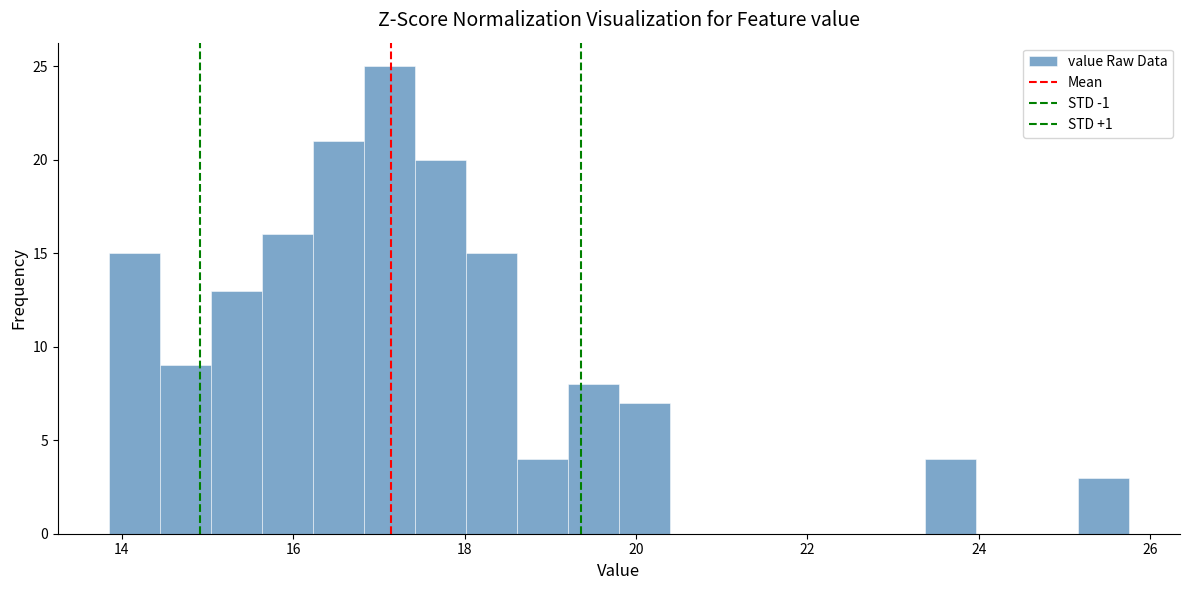

Read against the x-axis, roughly where is the centre of the tallest bar?

17.2